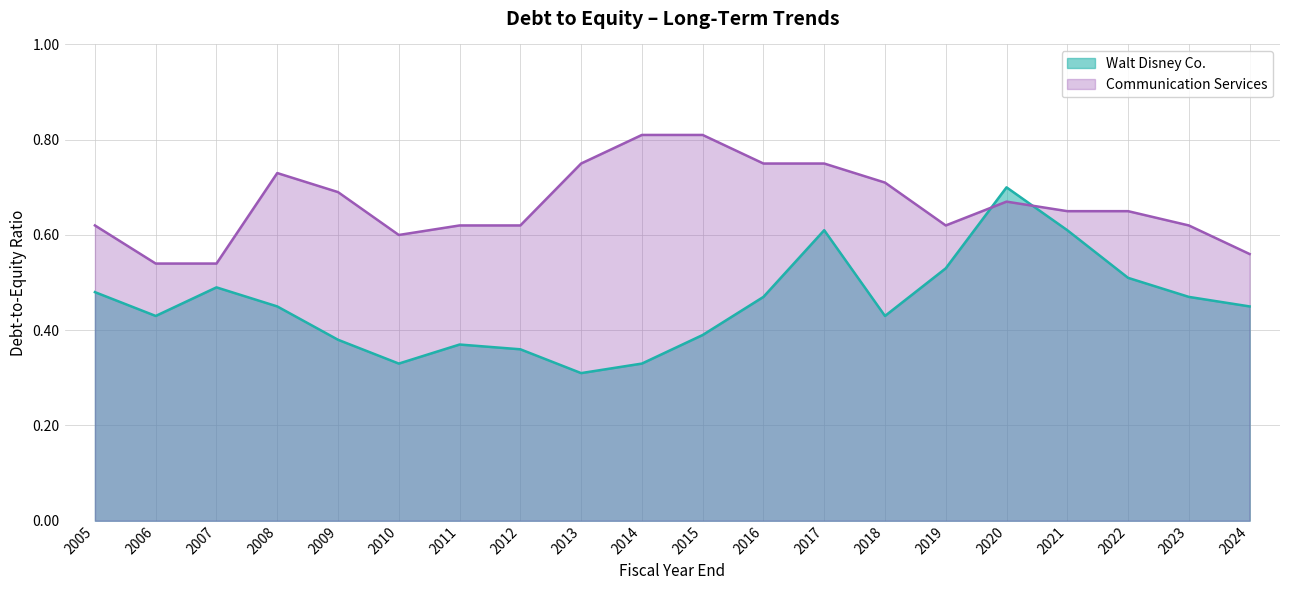

What is the total value across all series at 2021?

1.3